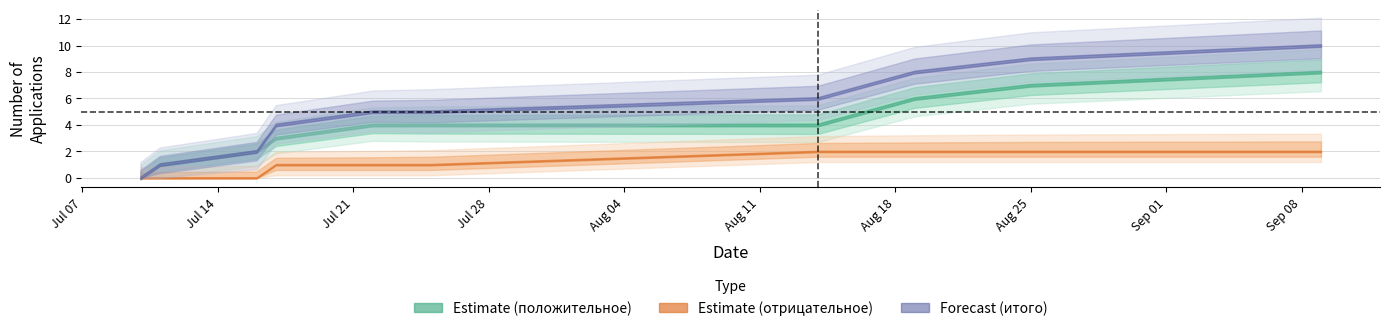

Reading right to left, transcribe all the data shown in this chart.

Cumulative positive: 8	7	6	4	4	4	3	2	1	0
Cumulative negative: 2	2	2	2	1	1	1	0	0	0
Cumulative total: 10	9	8	6	5	5	4	2	1	0